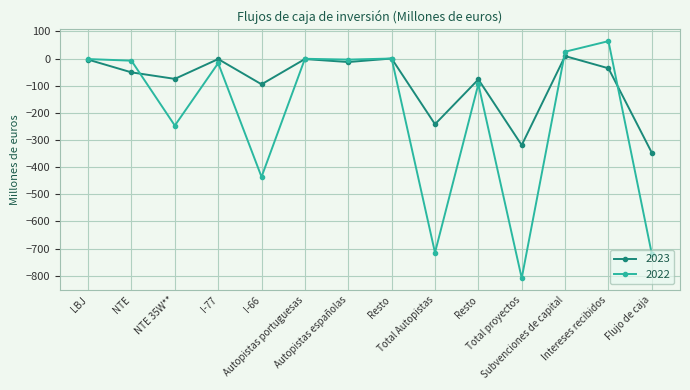

Which series has the widest spread of values?

2022